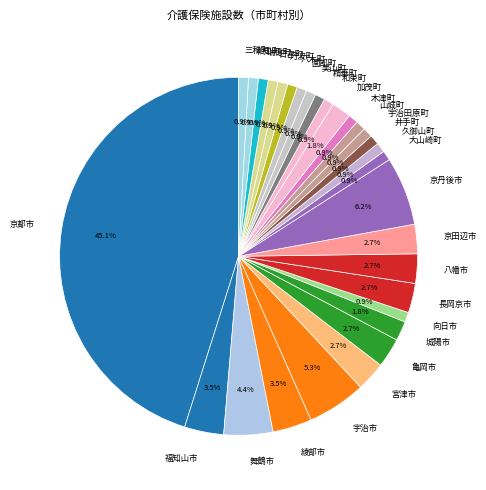

To the nearest percent, what is the combined percentage of 山城町 and 大山崎町?

2%